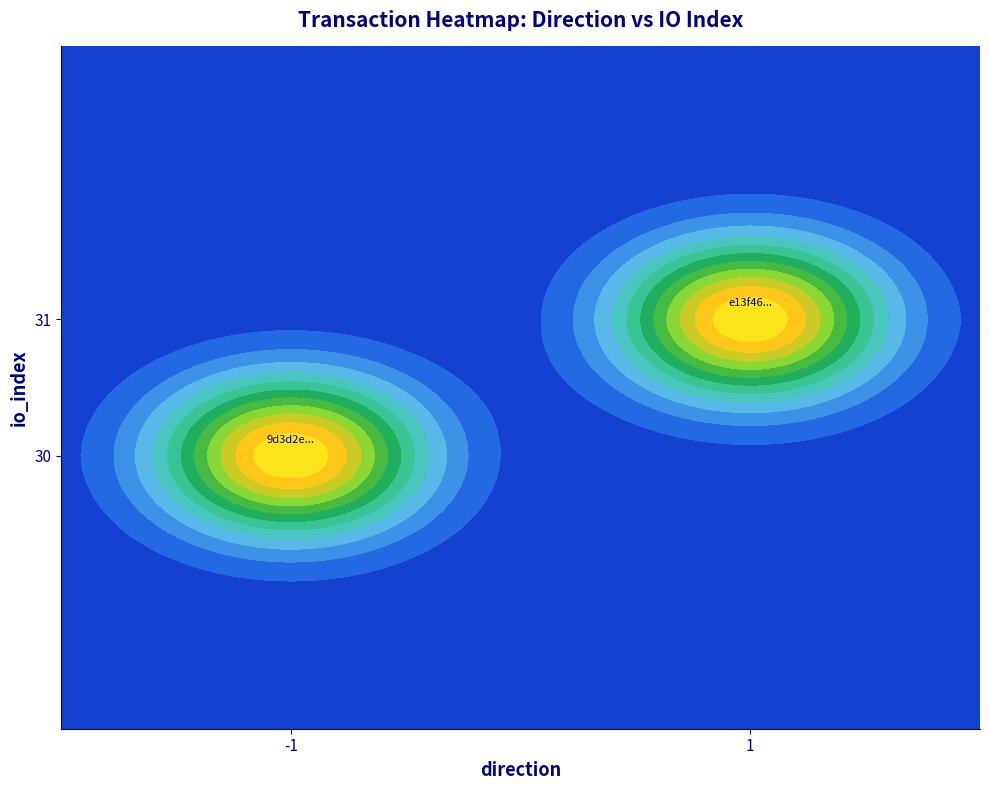

Which series has the largest total across all categories?

e13f4685a54acc65a74d88c7ba393e5ca565161